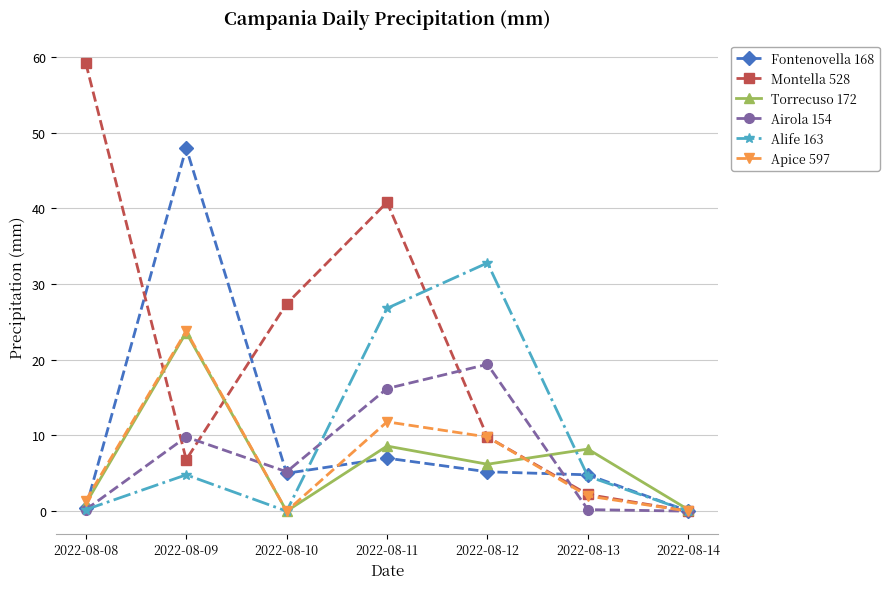

What are all the series names shown in the legend?

Fontenovella 168, Montella 528, Torrecuso 172, Airola 154, Alife 163, Apice 597